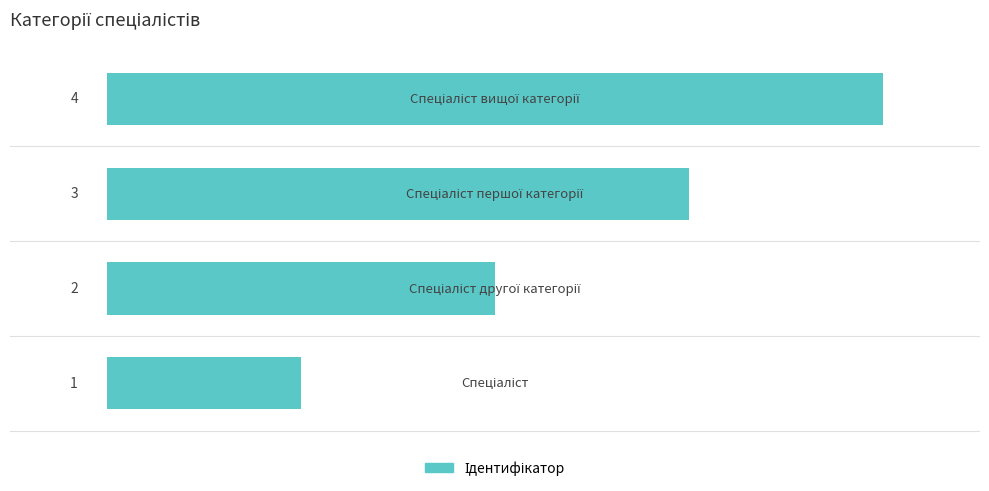

Count the values in the range 2 to 4.

3